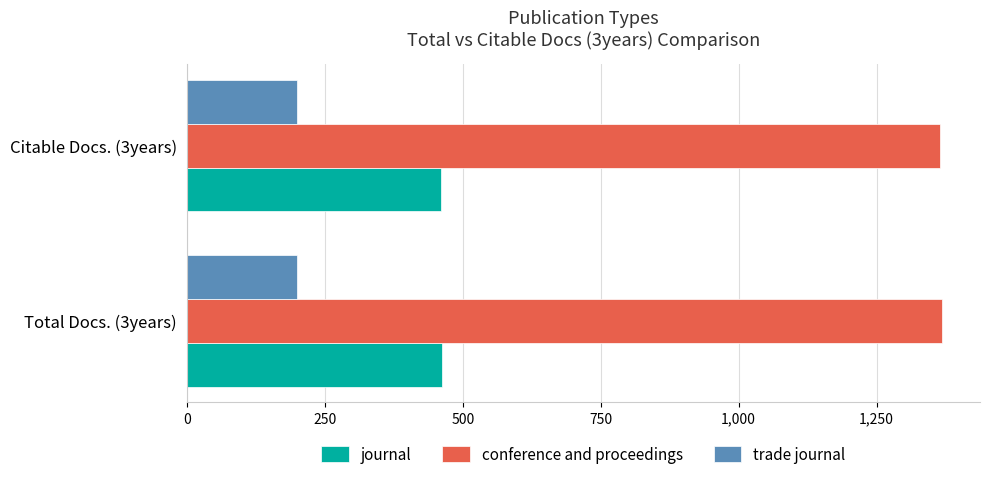

Rank the series by their average value, from highest to lowest.

conference and proceedings, journal, trade journal